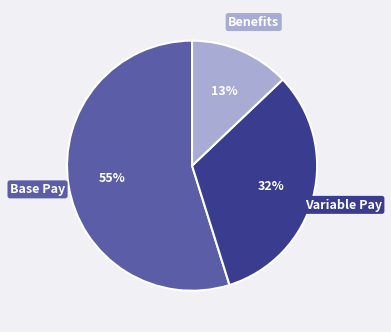

Count the number of slices in the pie.

3